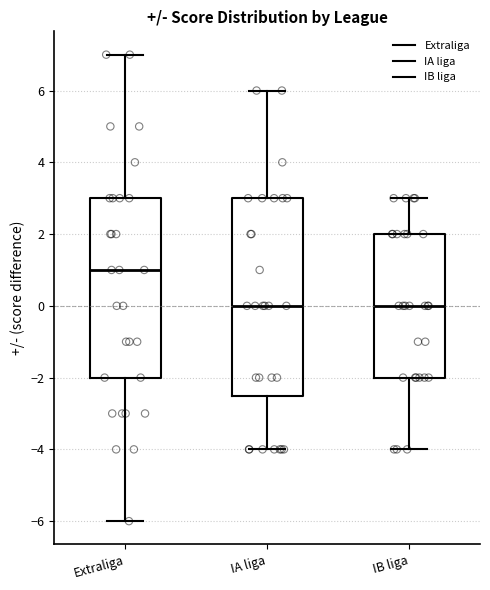

Which box is the tallest, from its lower edge to its upper edge?

IA liga